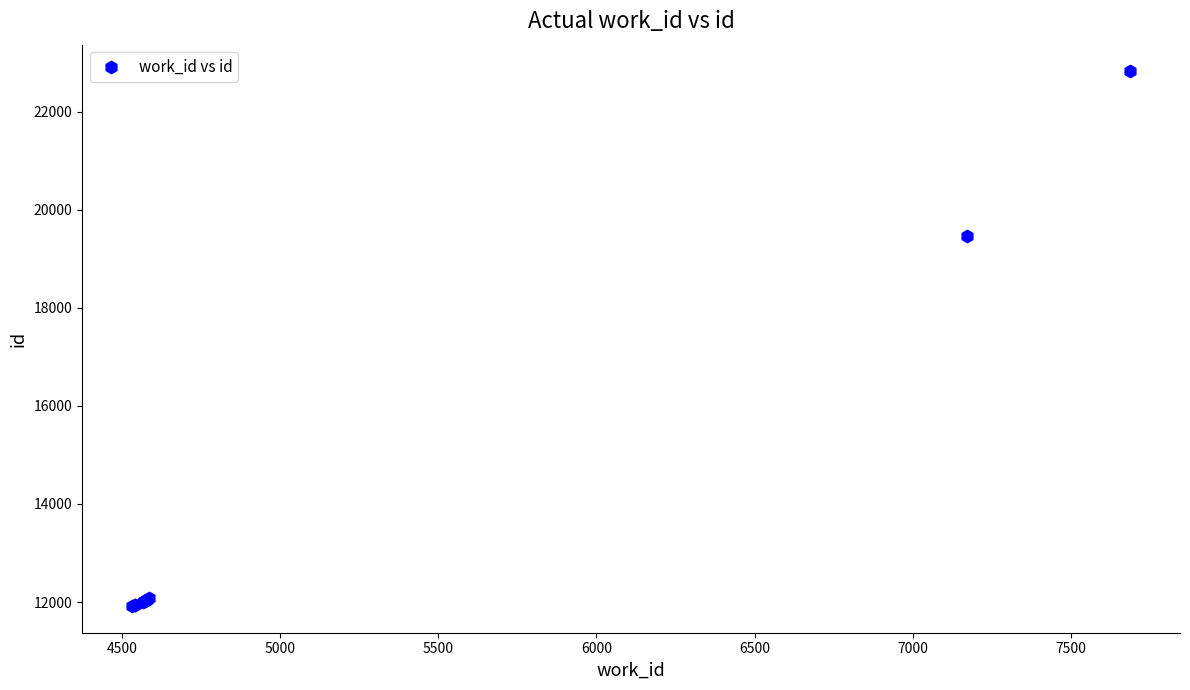

What Y value in the scatter plot is closest to 17370?

19461